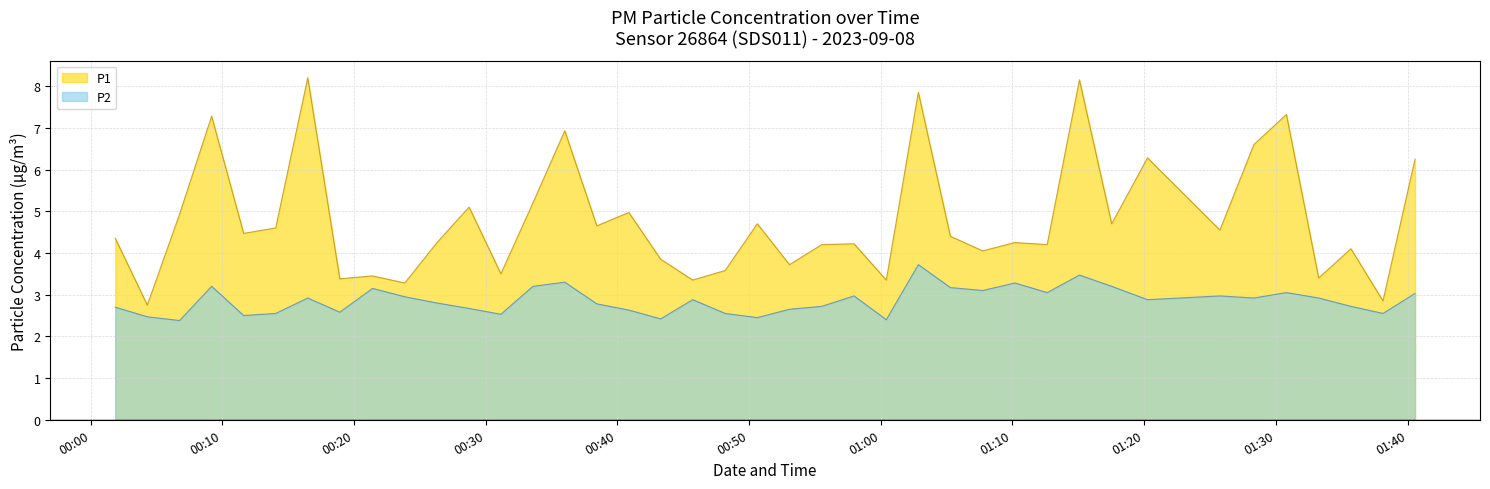

What is the smallest value displayed?

2.4